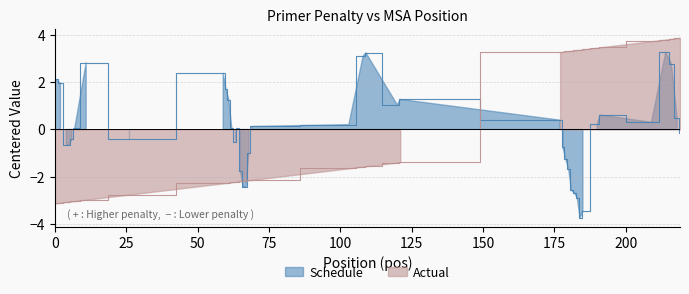

True or false: Schedule and Actual cross at least once.

True